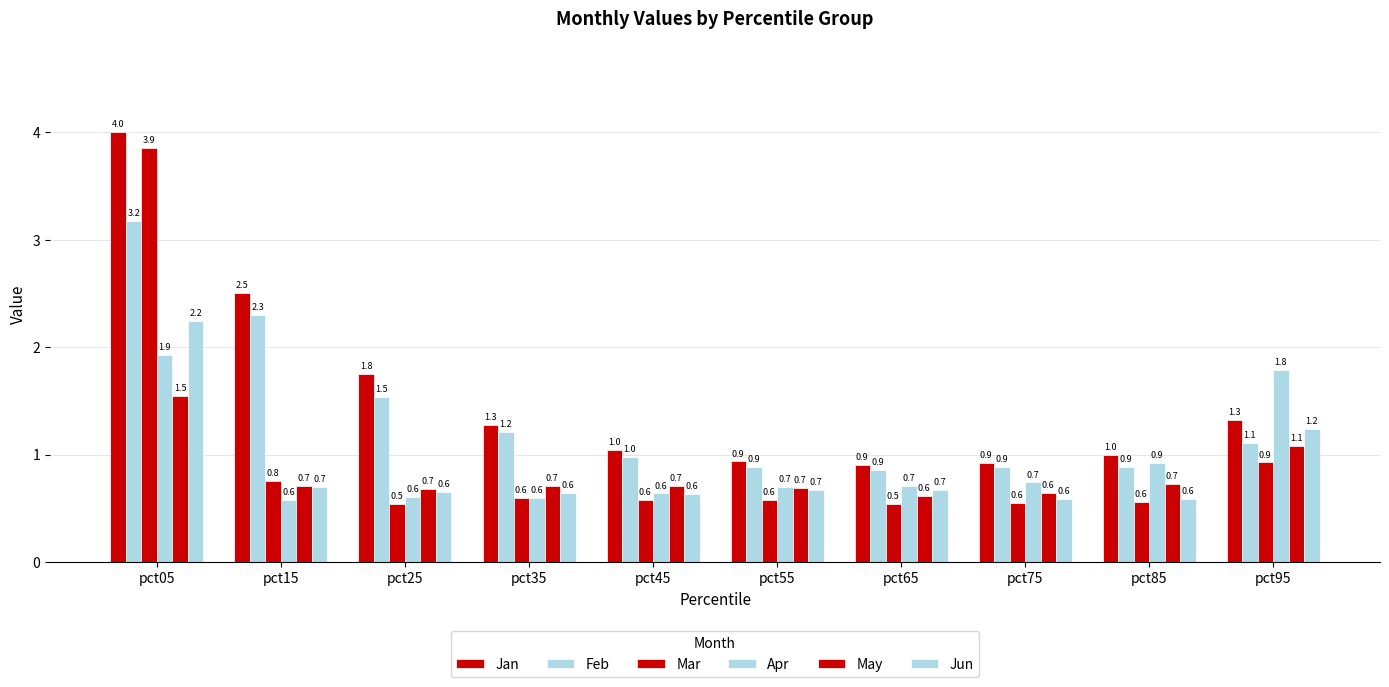

Are the bars horizontal?

No